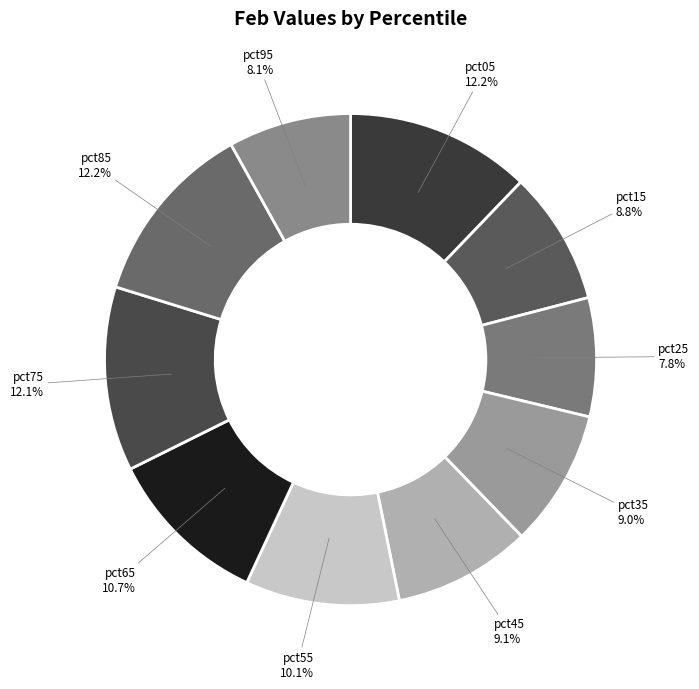

Which category has the smallest portion of the pie?

pct25